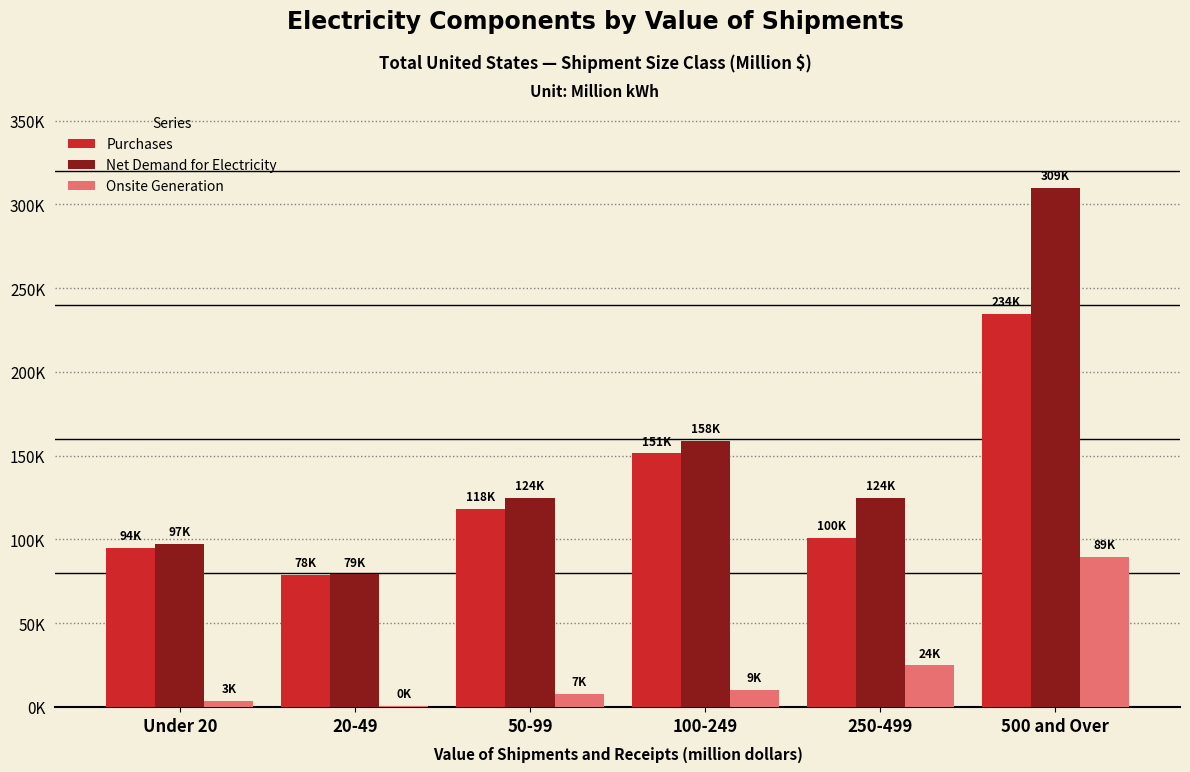

What are all the series names shown in the legend?

Purchases, Net Demand for Electricity, Onsite Generation